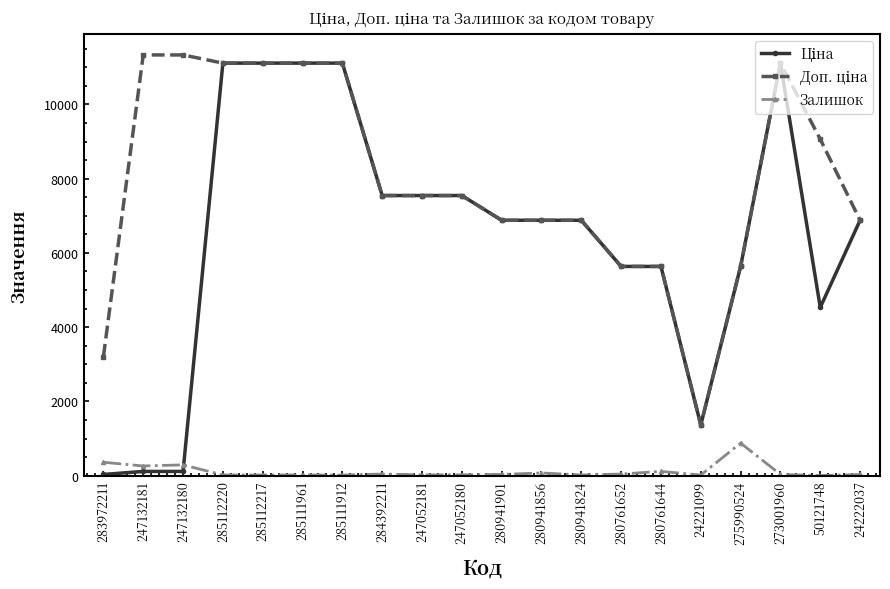

At how many categories does at least one series exceed 8464?

8